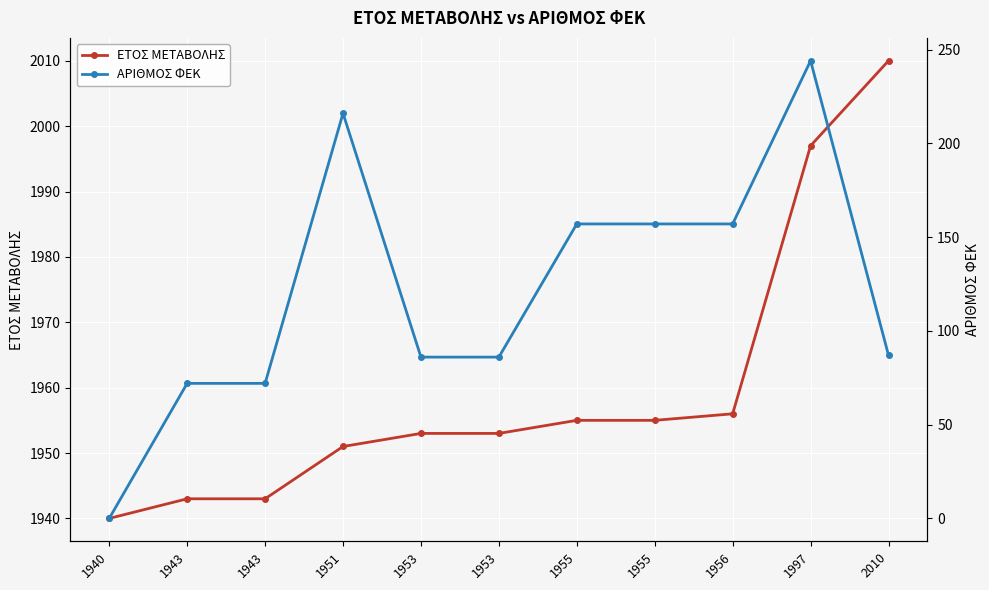

True or false: ΕΤΟΣ ΜΕΤΑΒΟΛΗΣ and ΑΡΙΘΜΟΣ ΦΕΚ cross at least once.

False